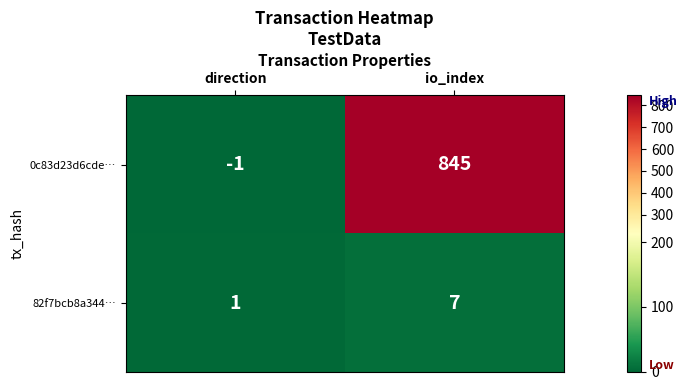

At how many categories does at least one series exceed 366?

1